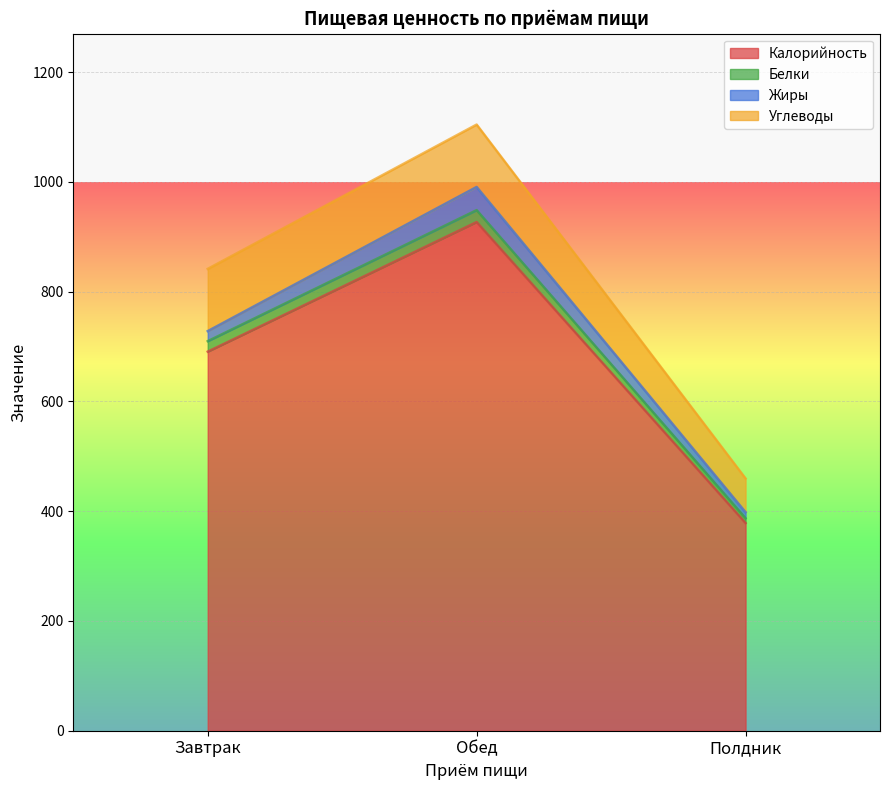

True or false: Калорийность has a value of 378.4 at Полдник.

True